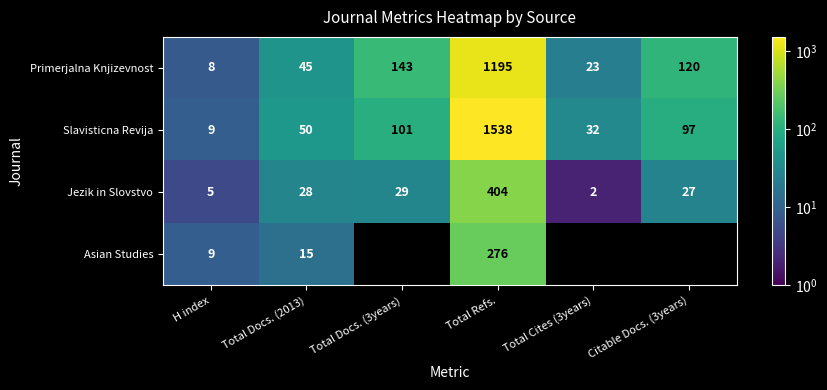

Reading left to right, extract all data points from this chart.

Primerjalna Knjizevnost: H index=8	Total Docs. (2013)=45	Total Docs. (3years)=143	Total Refs.=1195	Total Cites (3years)=23	Citable Docs. (3years)=120
Slavisticna Revija: H index=9	Total Docs. (2013)=50	Total Docs. (3years)=101	Total Refs.=1538	Total Cites (3years)=32	Citable Docs. (3years)=97
Jezik in Slovstvo: H index=5	Total Docs. (2013)=28	Total Docs. (3years)=29	Total Refs.=404	Total Cites (3years)=2	Citable Docs. (3years)=27
Asian Studies: H index=9	Total Docs. (2013)=15	Total Docs. (3years)=0	Total Refs.=276	Total Cites (3years)=0	Citable Docs. (3years)=0